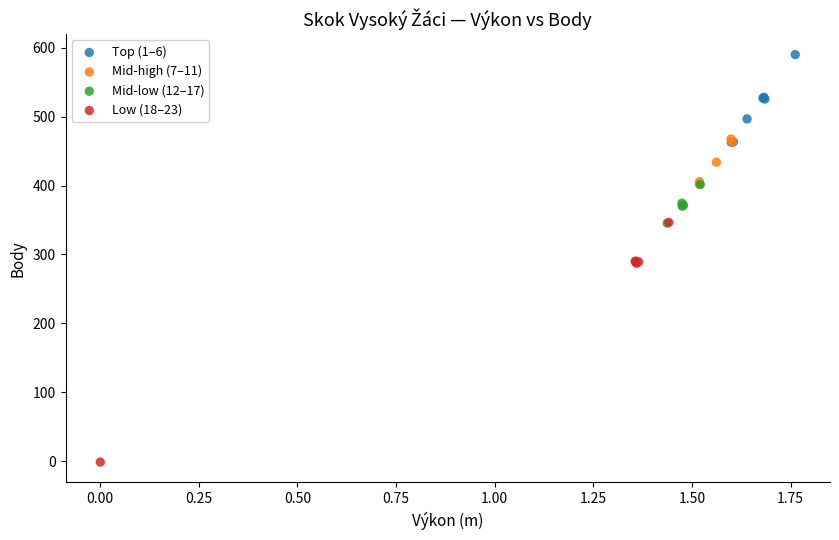

Which series contains the highest Y value?

Top (1–6)